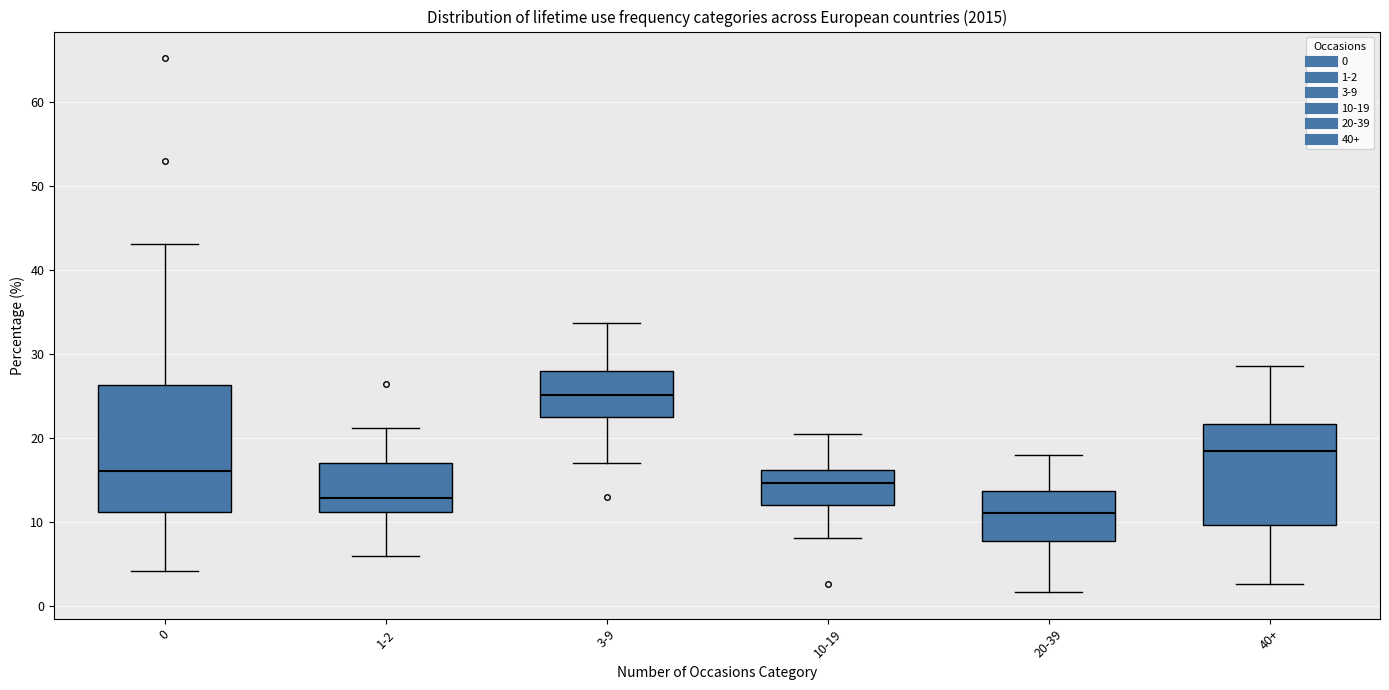

Reading left to right, transcribe this box plot: for each box, give where its median line is, the range the box spans, and where its two whiskers end, as read against the y-axis. The values are not printed on the chart, so give them approximately, as read against the axis.

0: median 16, box 11 to 26, whiskers 4 to 43
1-2: median 13, box 11 to 17, whiskers 6 to 21
3-9: median 25, box 22 to 28, whiskers 17 to 34
10-19: median 15, box 12 to 16, whiskers 8 to 20
20-39: median 11, box 8 to 14, whiskers 2 to 18
40+: median 18, box 10 to 22, whiskers 3 to 29